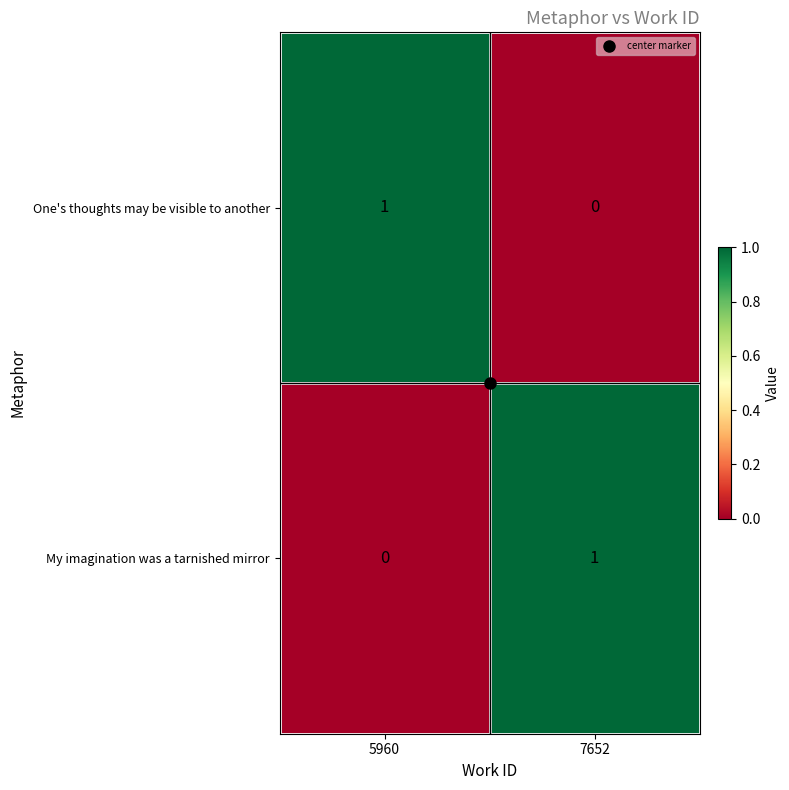

At 7652, list the series in order from largest to smallest.

My imagination was a tarnished mirror, One's thoughts may be visible to another